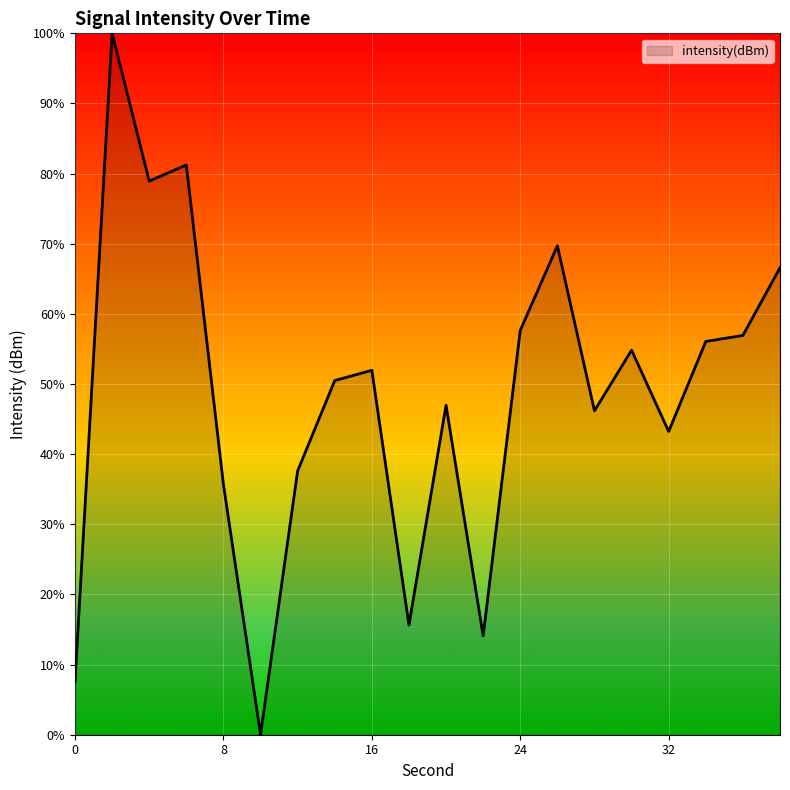

How many lines are shown in the chart?

1